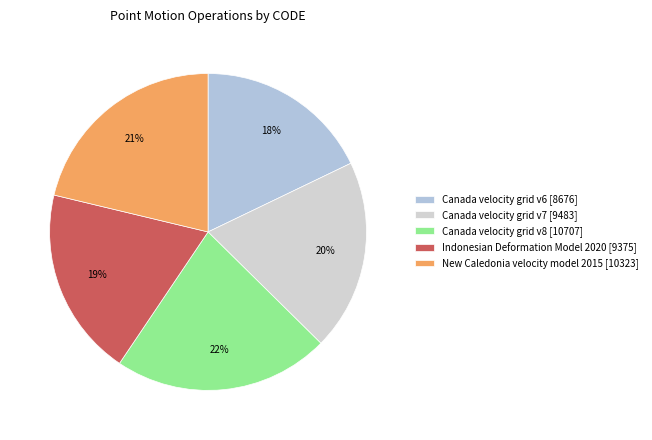

To the nearest percent, what portion does Canada velocity grid v8 represent?

22%